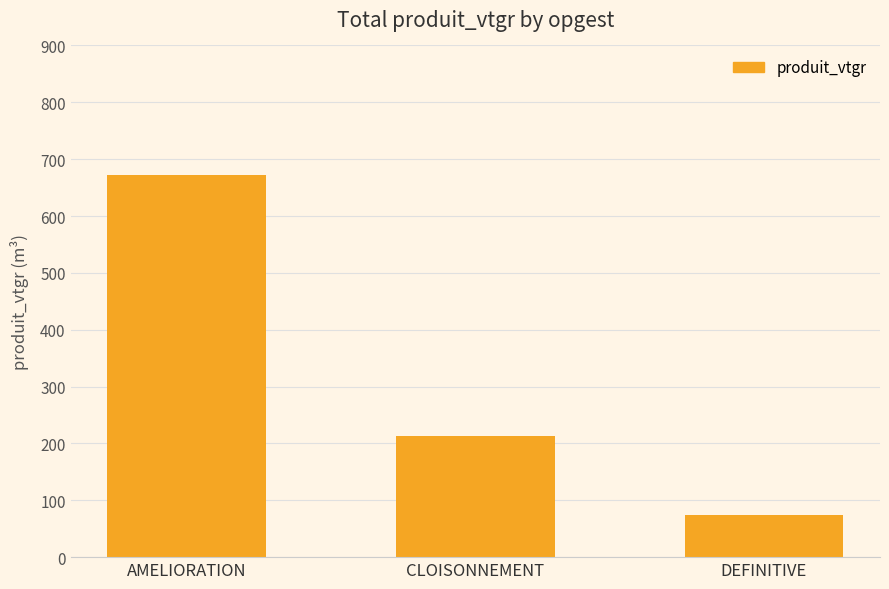

Does the chart contain any negative values?

No